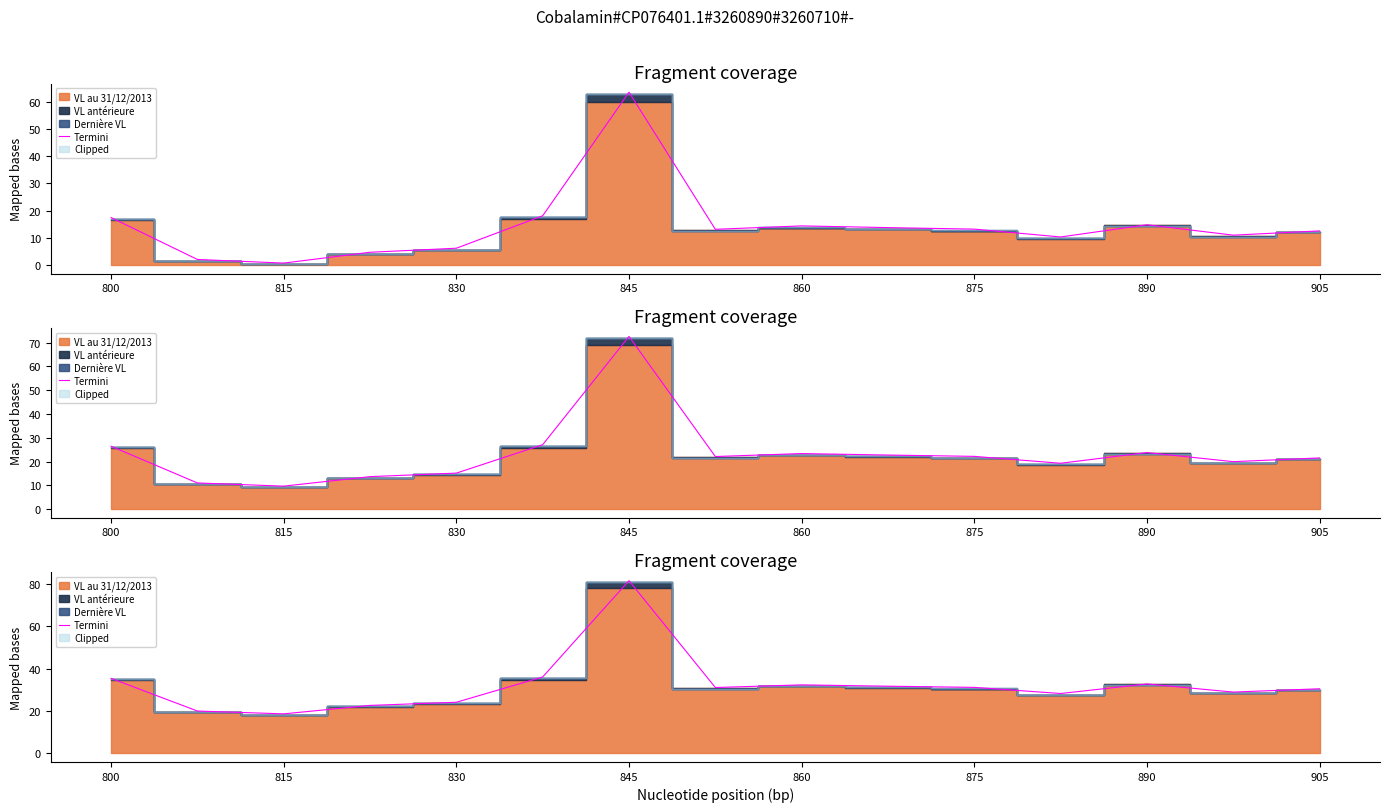

How many interior local valleys (lower than both neighbors) does the data have?

4